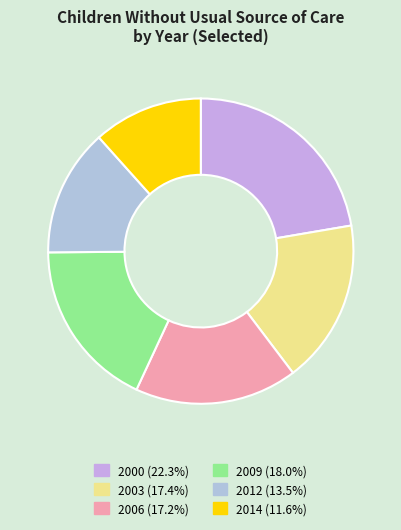

How many slices are in this pie chart?

6